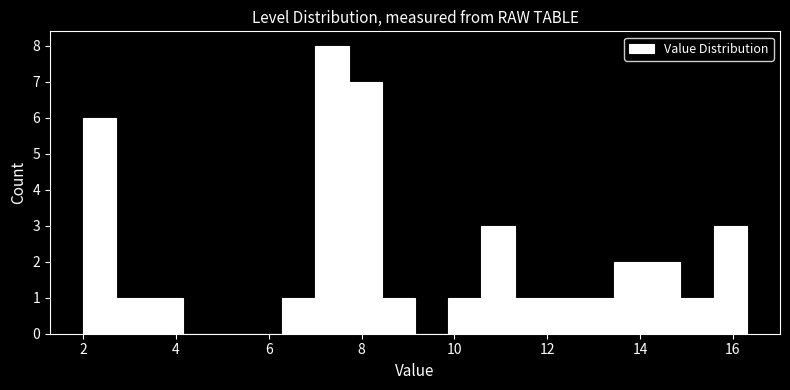

Around what value on the x-axis is the tallest bar? Give the approximate position of its centre, as read against the axis.

7.4